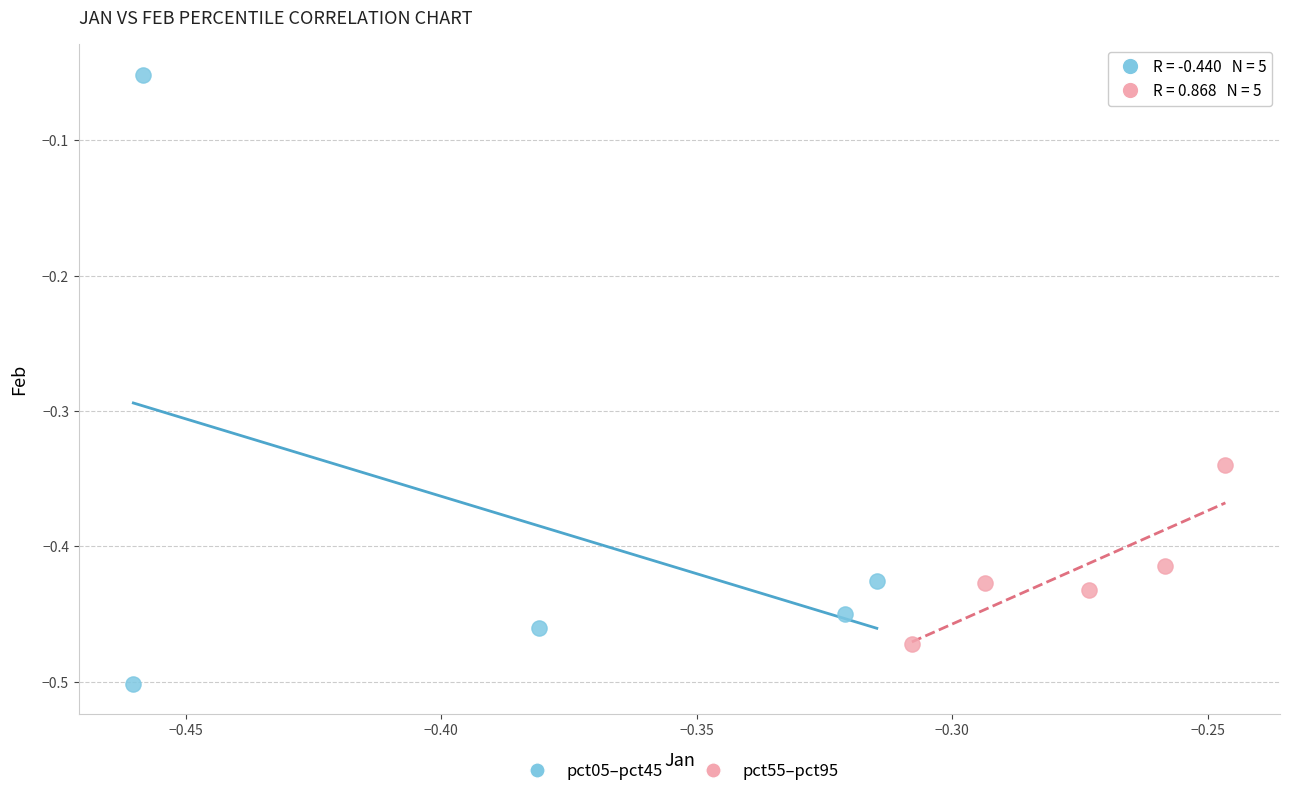

Which series has the largest Y range (max minus min)?

pct05–pct45